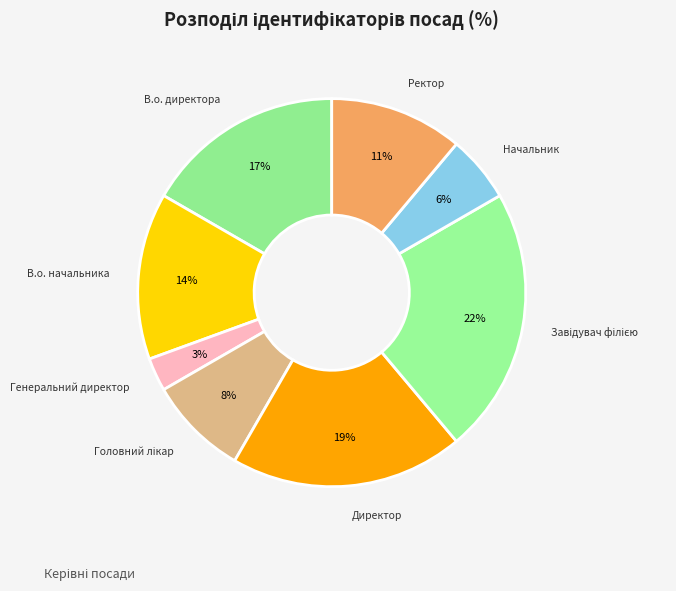

To the nearest percent, what is the difference between the Генеральний директор and Ректор slice percentages?

8%